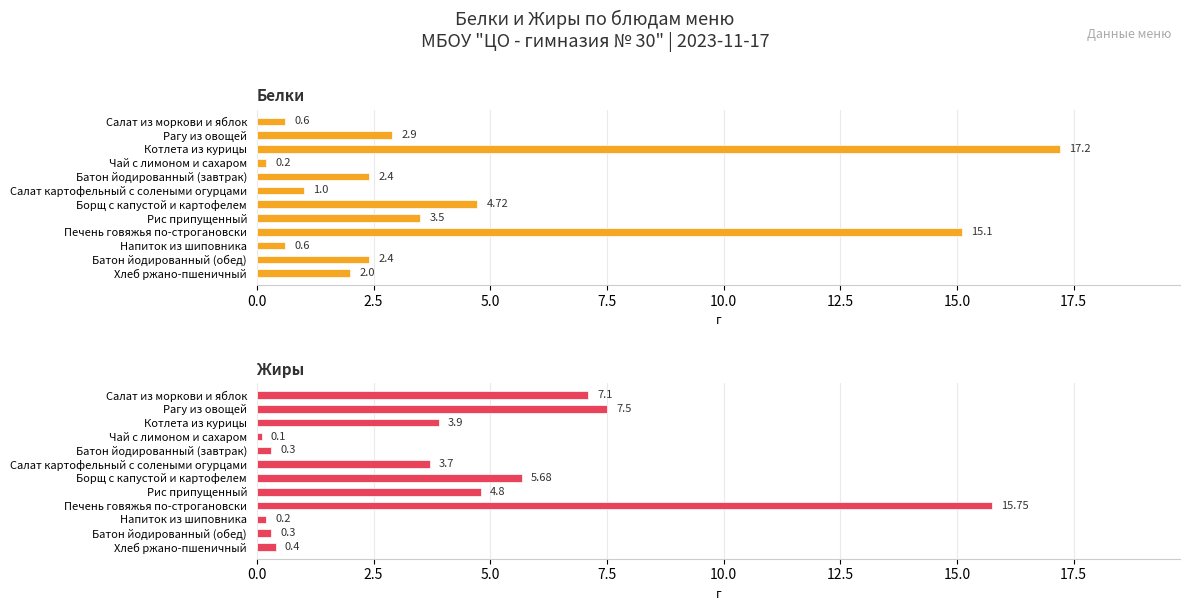

At how many categories does at least one series exceed 7?

4